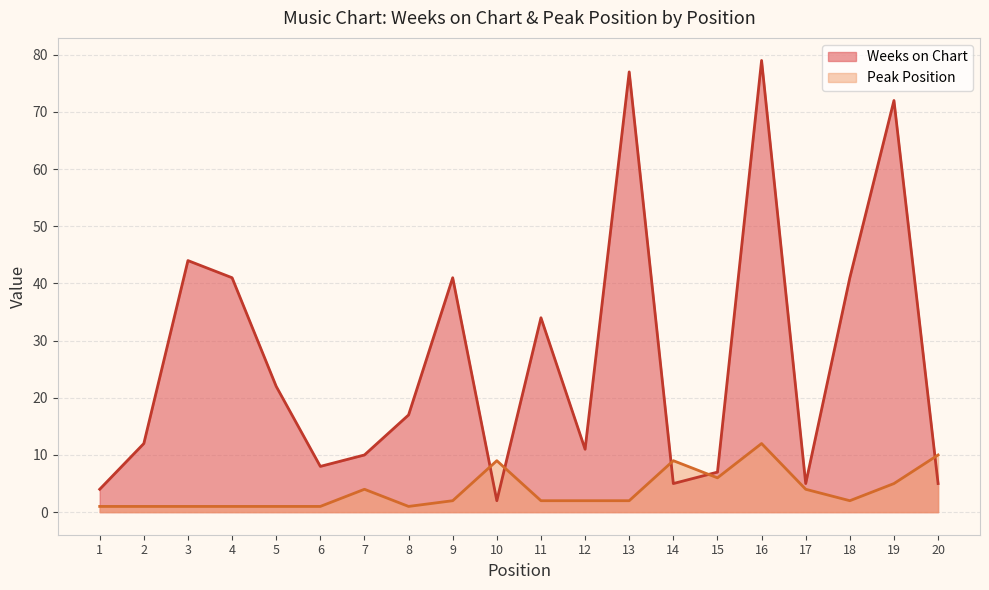

What is the sum of the Weeks on Chart values at 16 and 18?

120